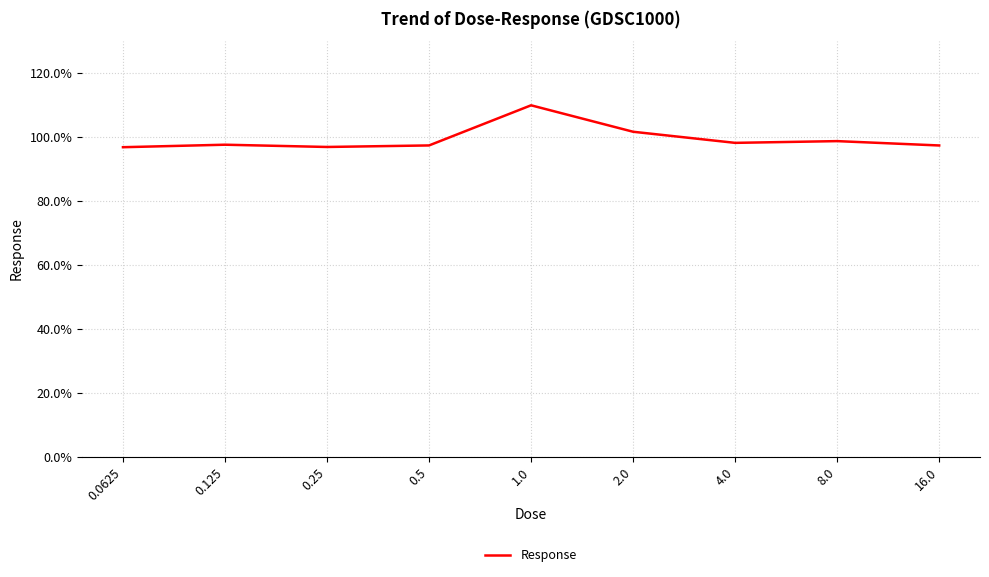

What is the maximum value shown in the chart?

109.9